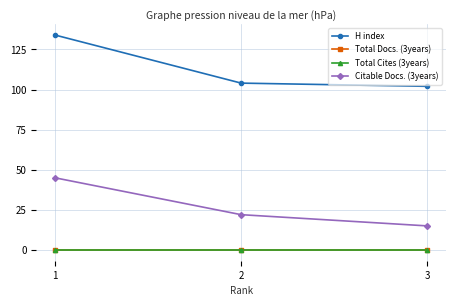

At which category is the sum across all series the highest?

1